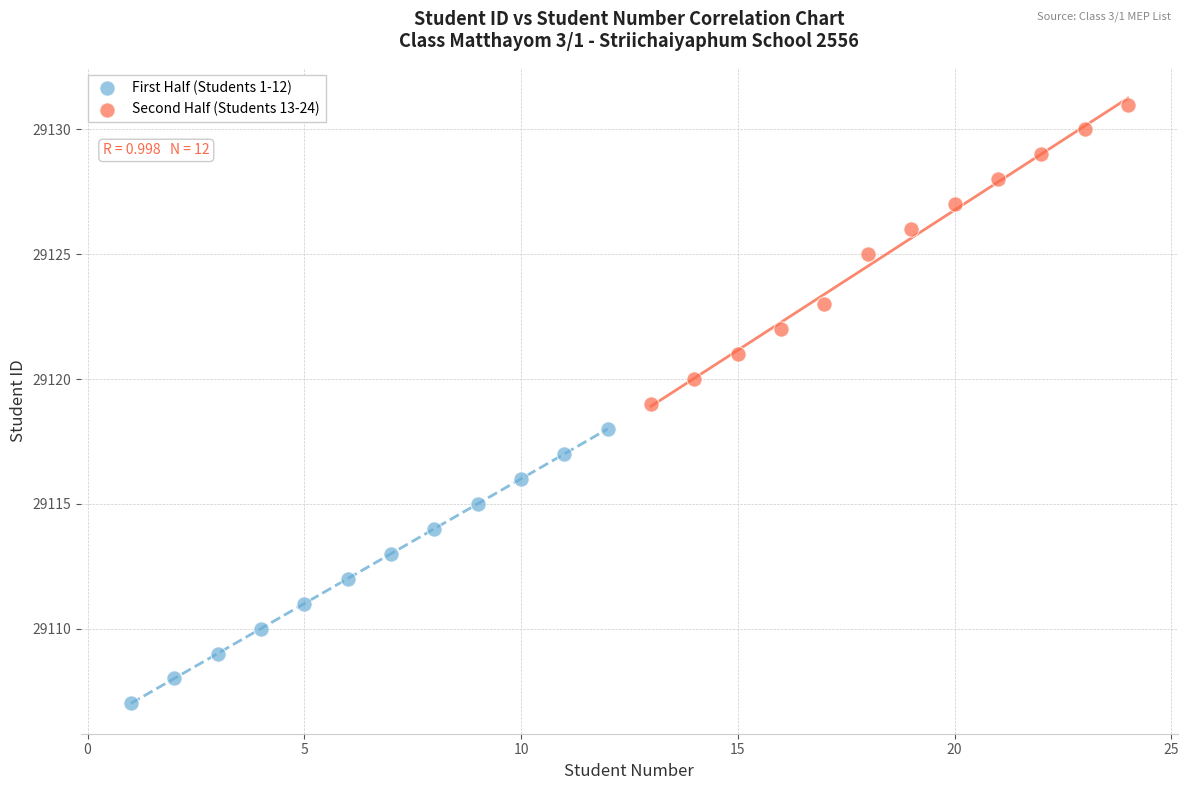

Which series reaches the minimum Y coordinate?

First Half (Students 1-12)